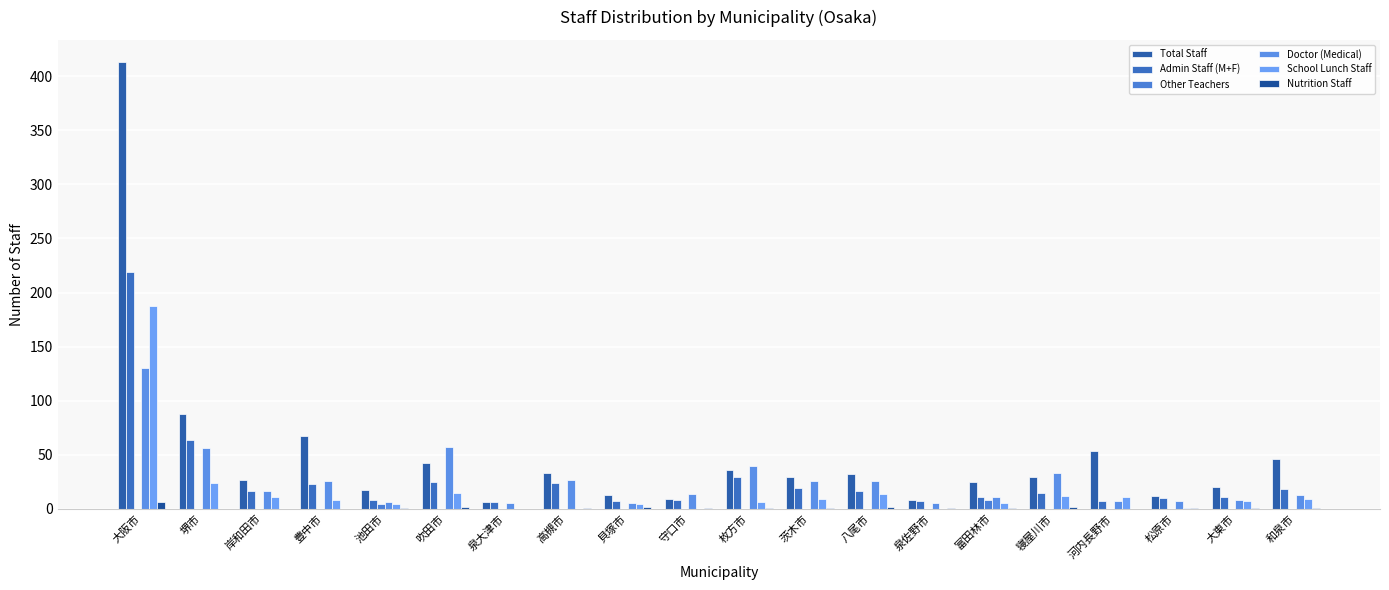

How many series are shown in this chart?

6